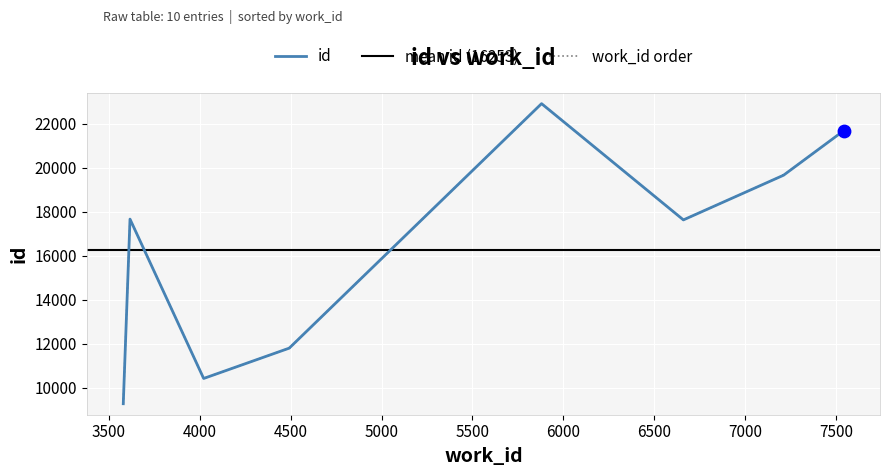

Which series reaches the maximum Y coordinate?

id